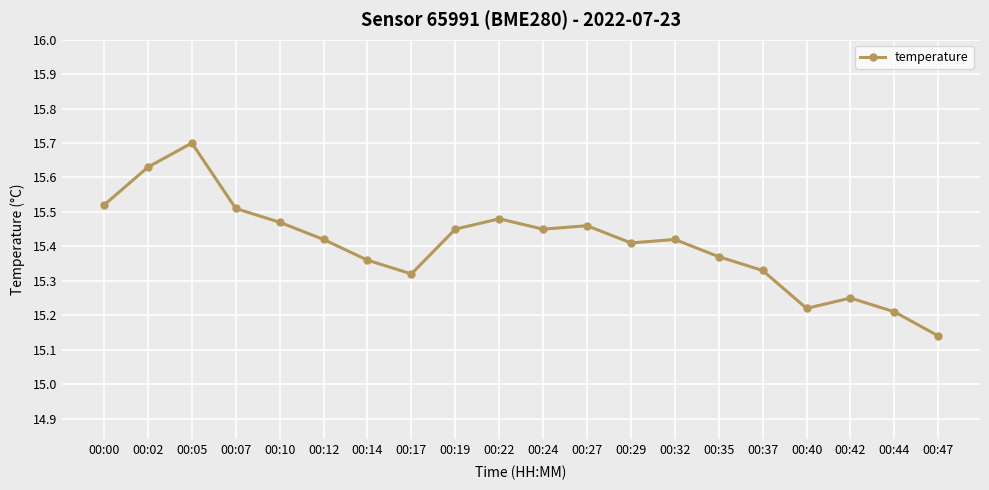

At which category does the chart reach its minimum across all series?

00:47